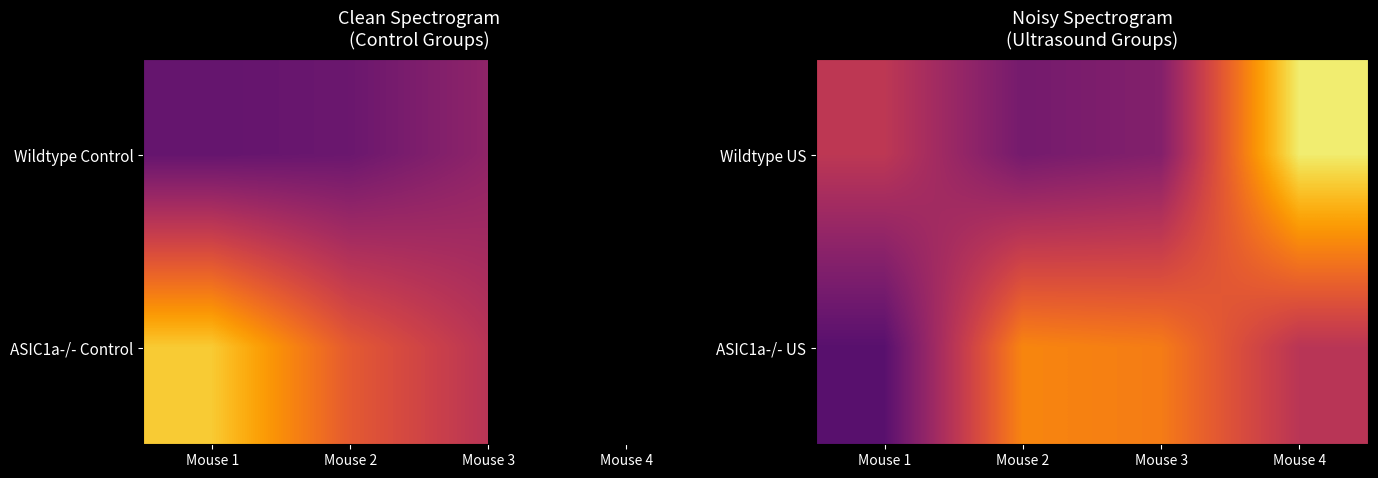

List the labels in order of ASIC1a-/- US value, smallest first.

Mouse 1, Mouse 4, Mouse 3, Mouse 2